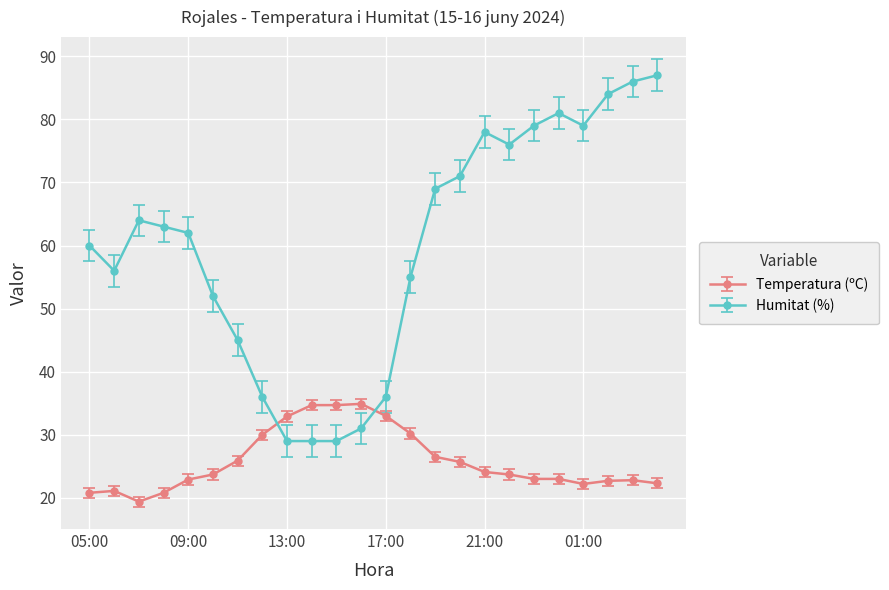

List the series in order of their overall mean, highest first.

Humitat (%), Temperatura (ºC)